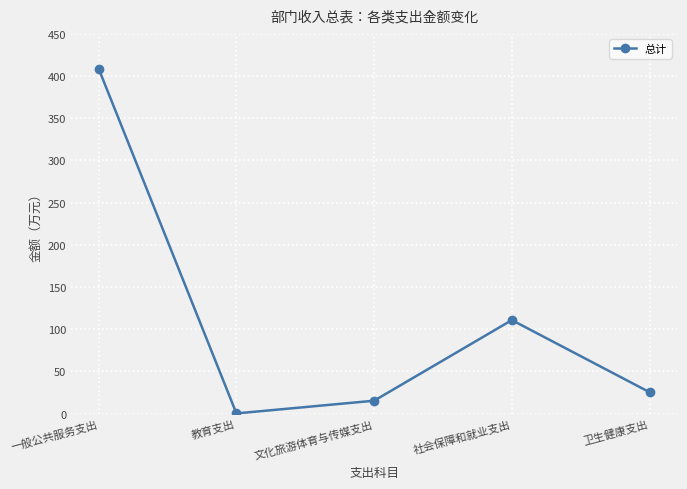

Rank the categories by value from highest to lowest.

一般公共服务支出, 社会保障和就业支出, 卫生健康支出, 文化旅游体育与传媒支出, 教育支出